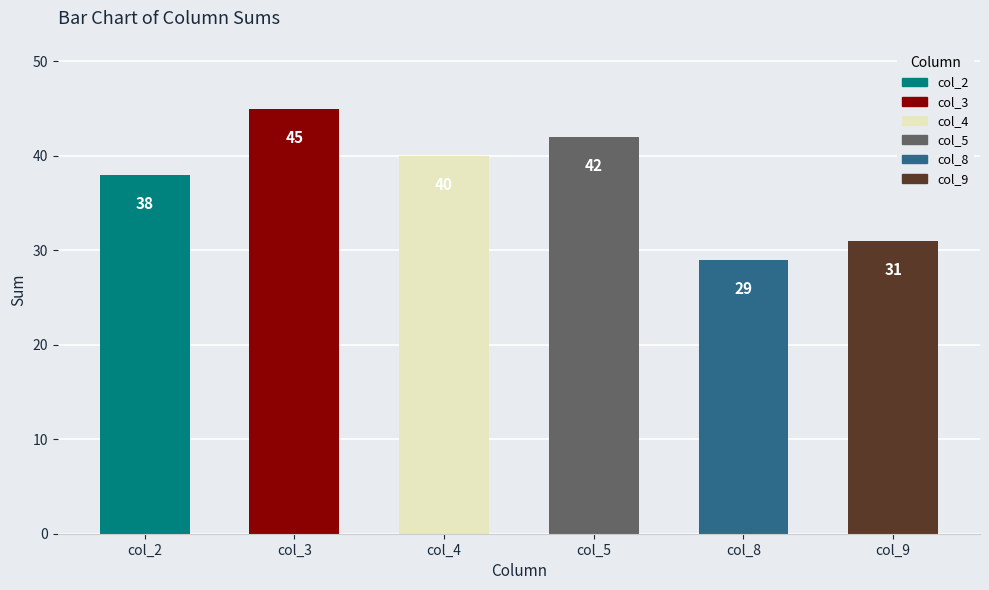

Reading left to right, extract all data points from this chart.

38	45	40	42	29	31